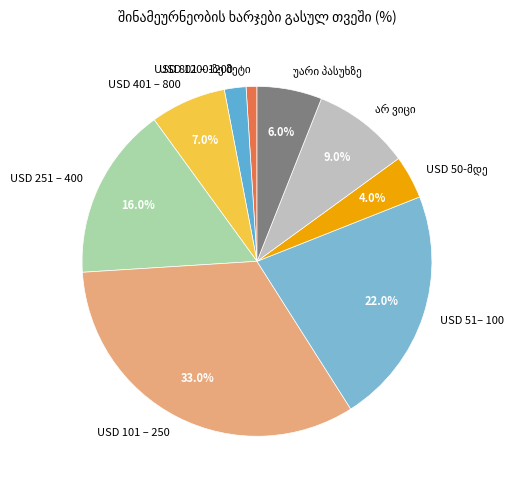

To the nearest percent, what is the difference between the largest and smallest slice percentages?

32%